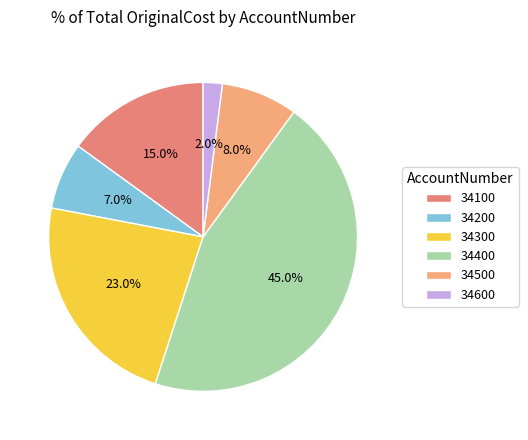

Between 34200 and 34400, which is larger?

34400